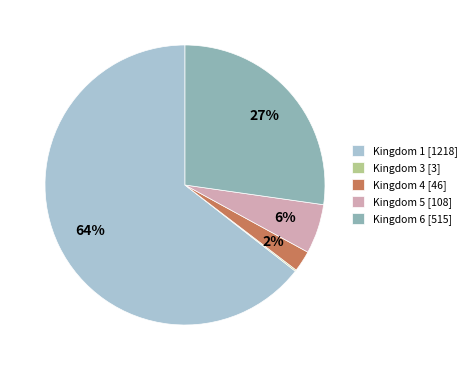

Does Kingdom 1 account for over 50% of the chart?

Yes